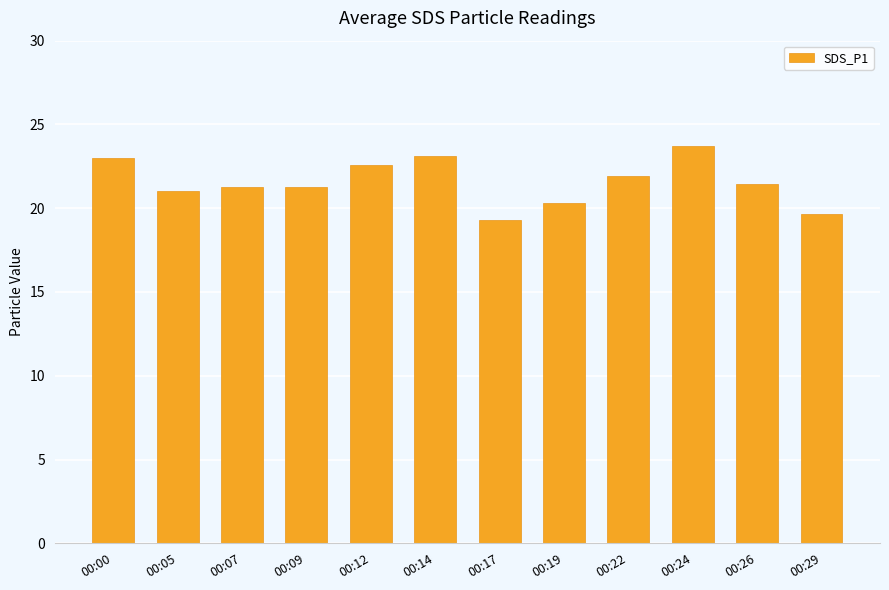

What is the sum of the values at 00:17 and 00:14?

42.4